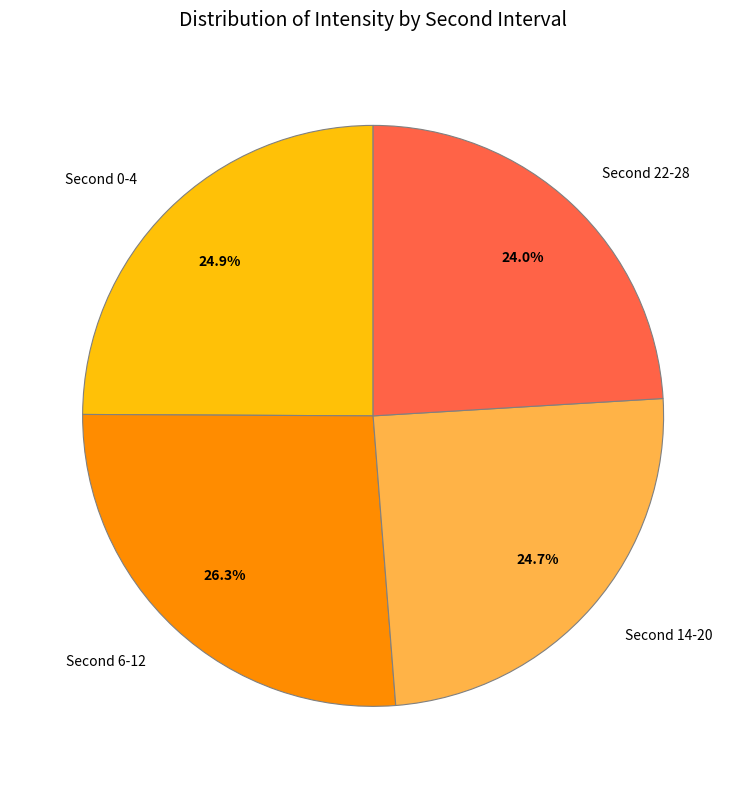

Which slice is the largest?

Second 6-12